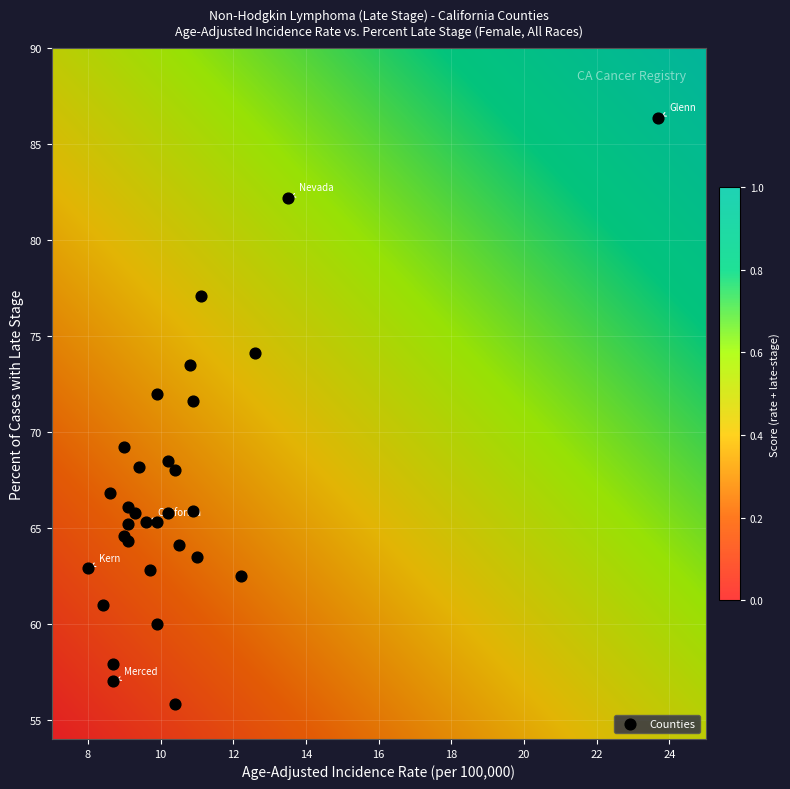

What Y value in the scatter plot is closest to 71?

71.6